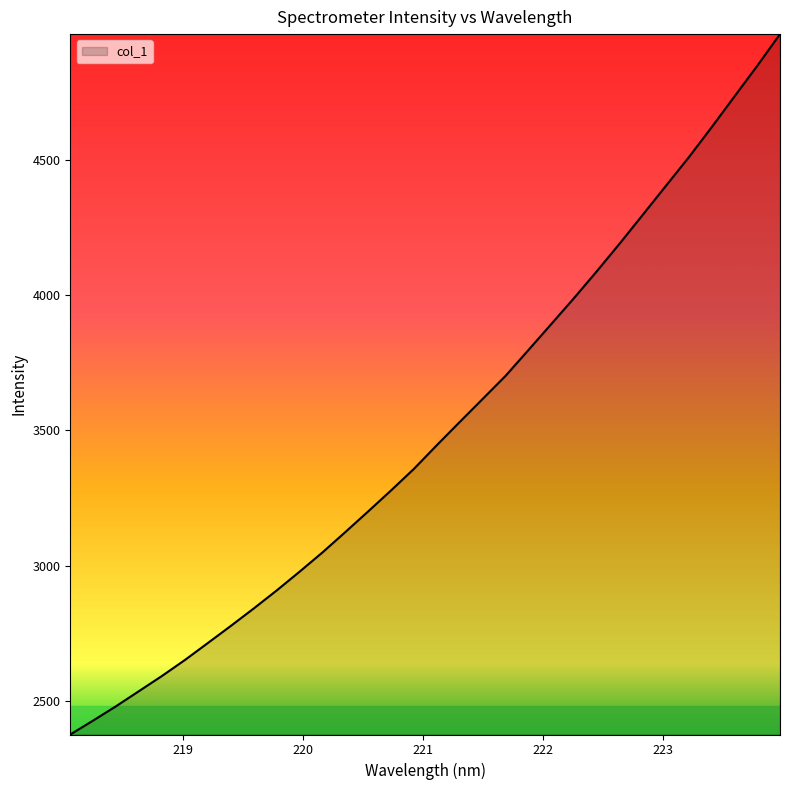

What is the maximum value shown in the chart?

4966.0